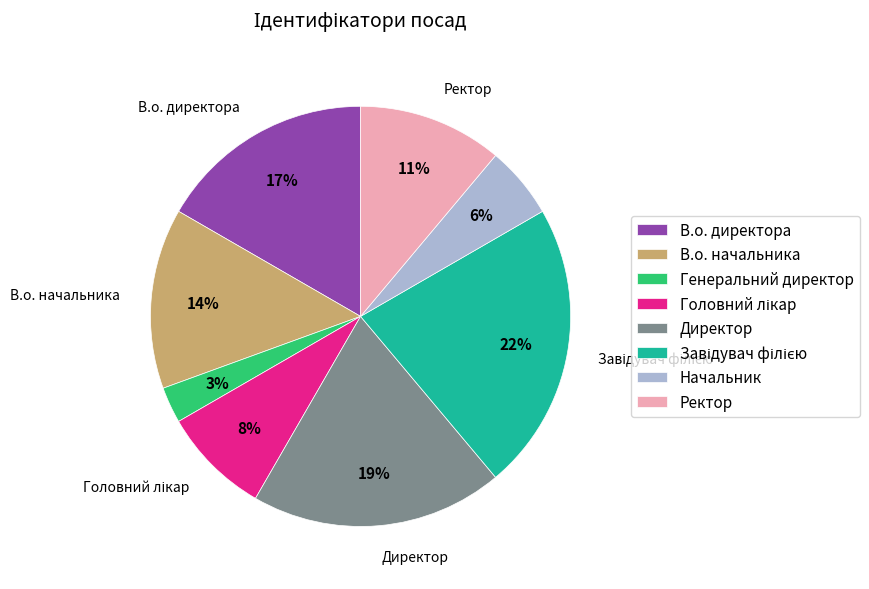

To the nearest percent, what percentage of the pie is В.о. начальника?

14%